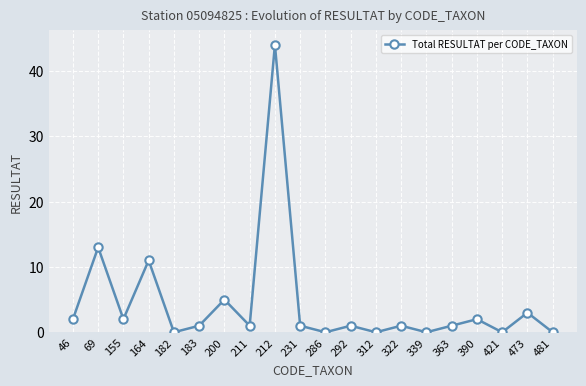

What is the sum of all values?

88